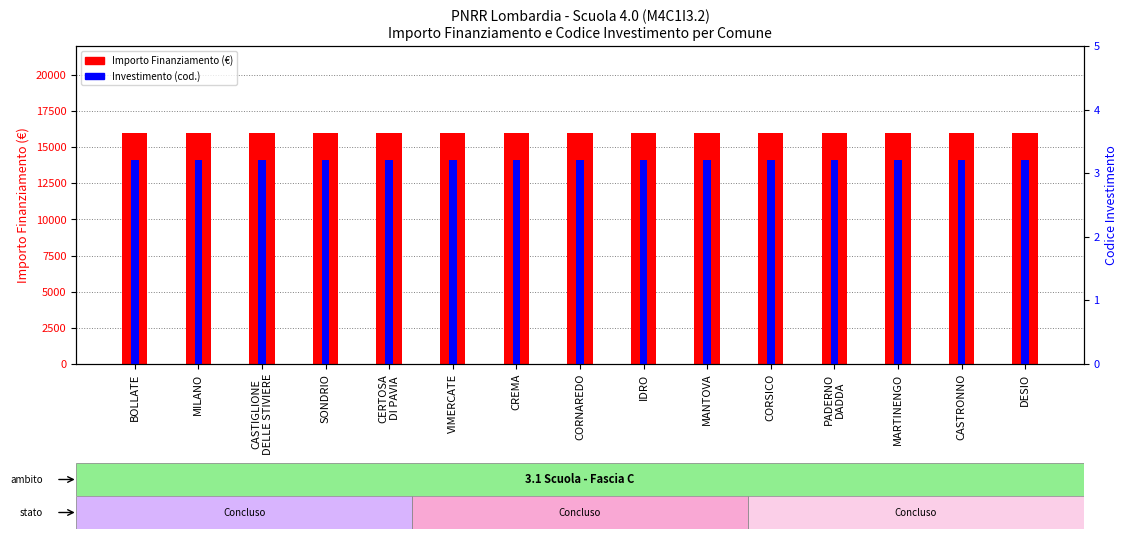

At which label does Investimento (cod.) reach its minimum?

BOLLATE